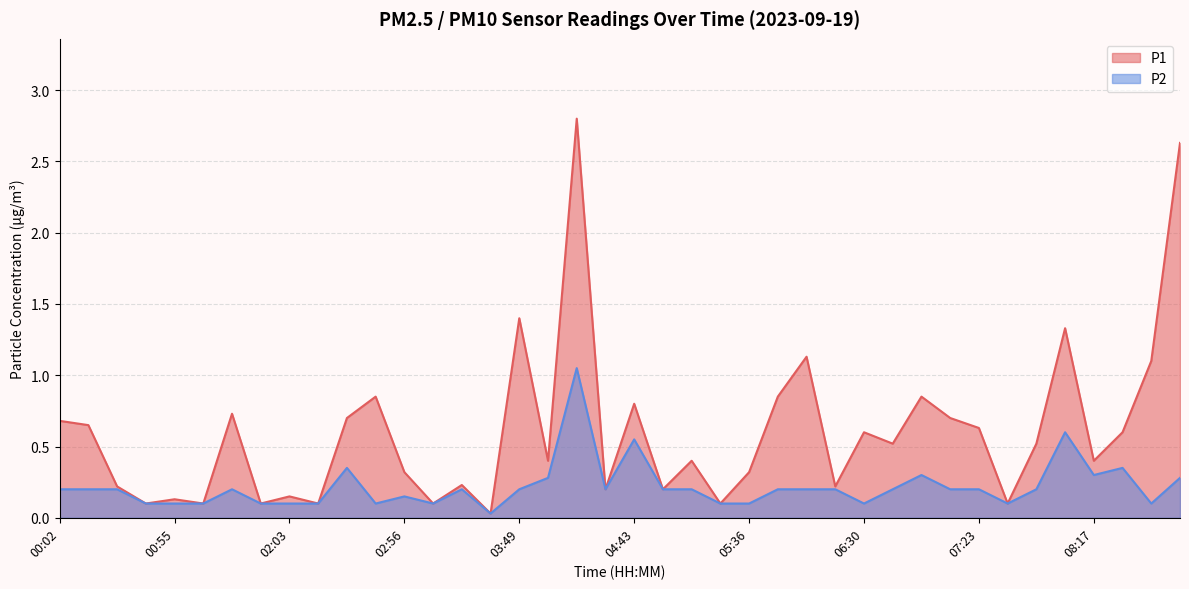

True or false: P1 and P2 intersect in this chart.

False